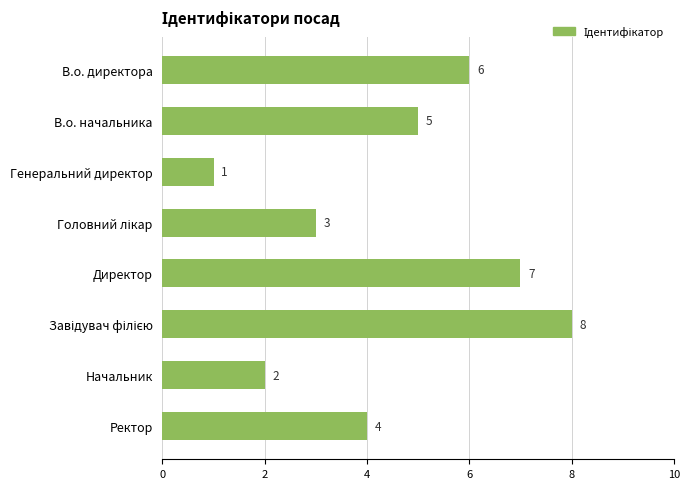

What is the difference between the second highest and second lowest values?

5